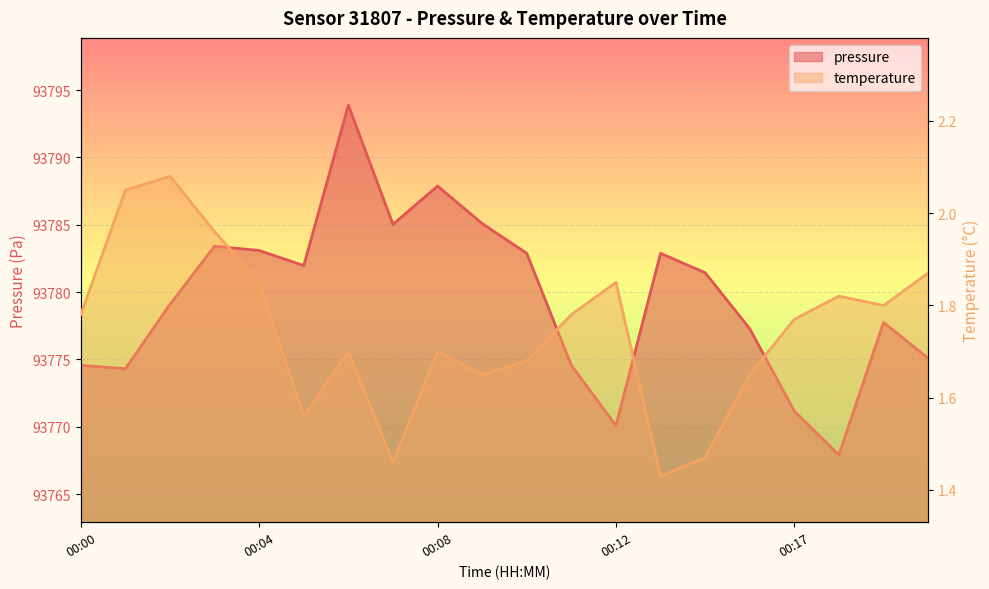

Reading left to right, extract all data points from this chart.

pressure: 00:00=93774.6	00:01=93774.3	00:02=93779.1	00:03=93783.4	00:04=93783.1	00:05=93782.0	00:06=93793.9	00:07=93785.0	00:08=93787.9	00:09=93785.1	00:10=93782.9	00:11=93774.6	00:12=93770.1	00:14=93782.9	00:15=93781.4	00:16=93777.3	00:17=93771.2	00:18=93767.9	00:19=93777.8	00:20=93775.1
temperature: 00:00=1.8	00:01=2.0	00:02=2.1	00:03=2.0	00:04=1.9	00:05=1.6	00:06=1.7	00:07=1.5	00:08=1.7	00:09=1.6	00:10=1.7	00:11=1.8	00:12=1.9	00:14=1.4	00:15=1.5	00:16=1.6	00:17=1.8	00:18=1.8	00:19=1.8	00:20=1.9